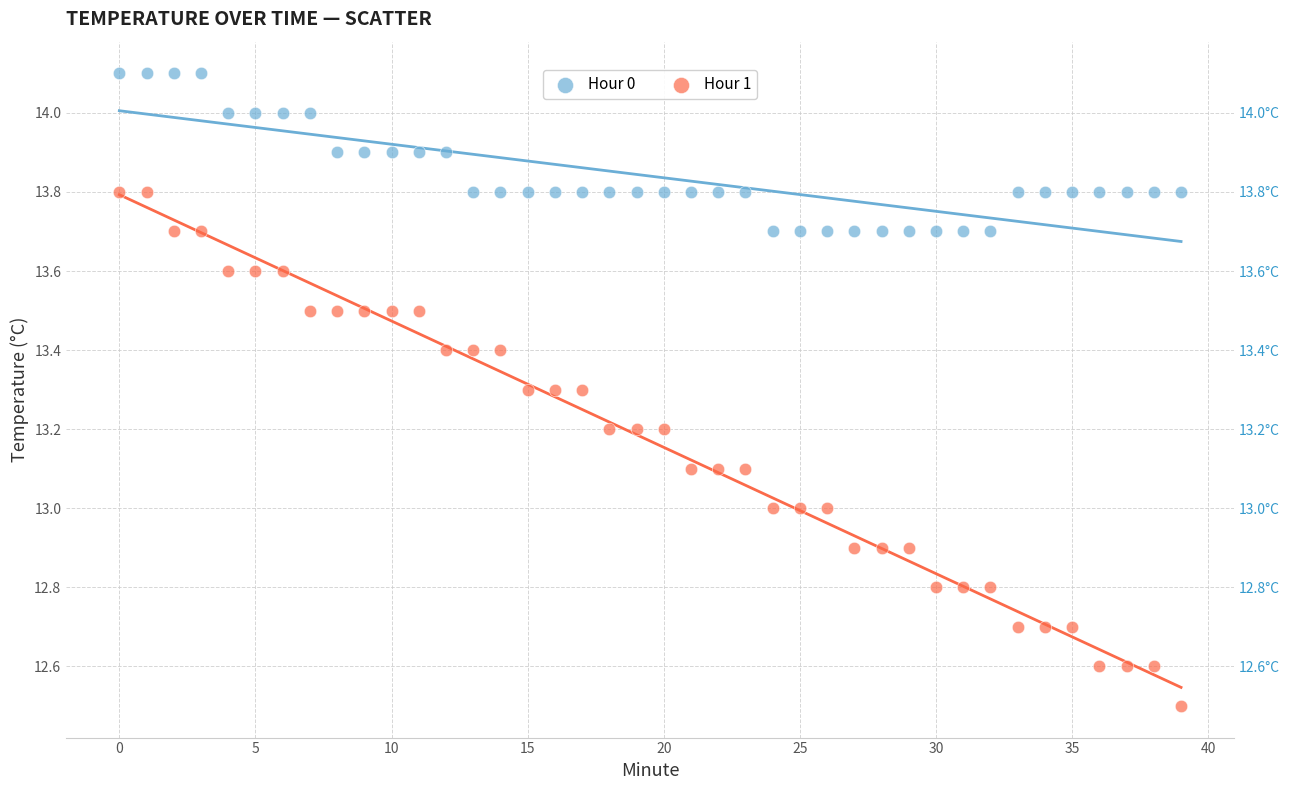

Across all data points, what is the range of Y values (max minus min)?

1.6